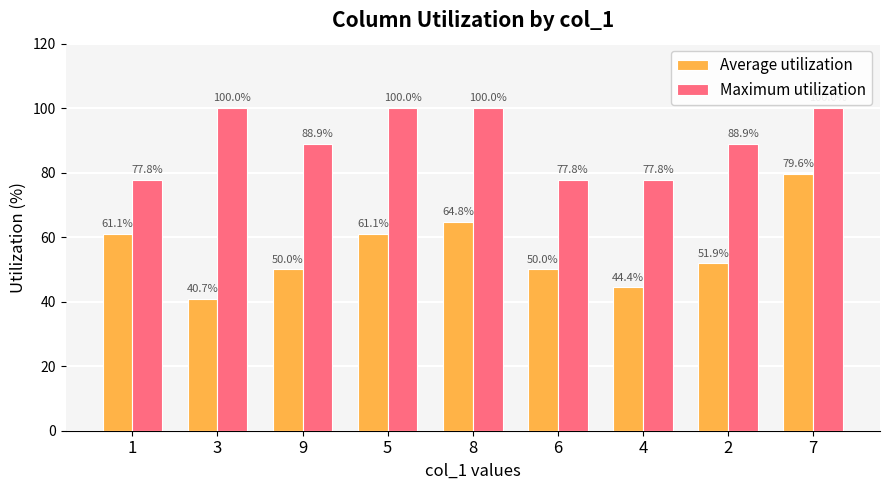

What are all the series names shown in the legend?

Average utilization, Maximum utilization